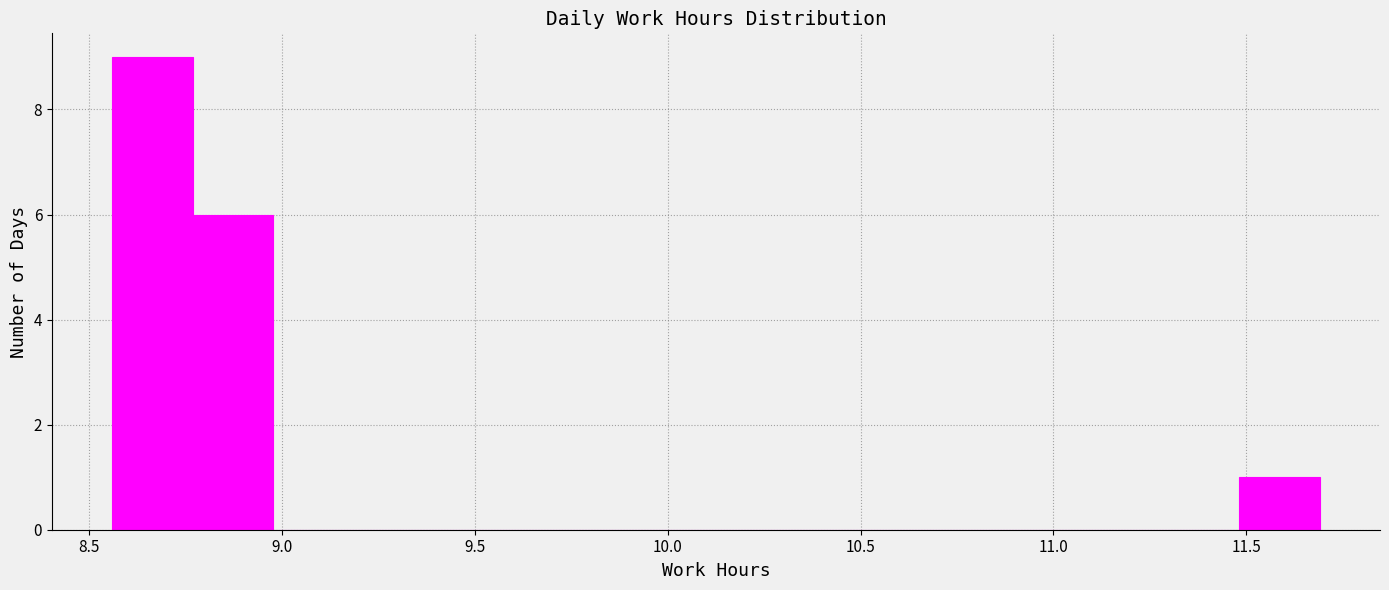

Over which range of the x-axis is the bar tallest?

8.55 to 8.75